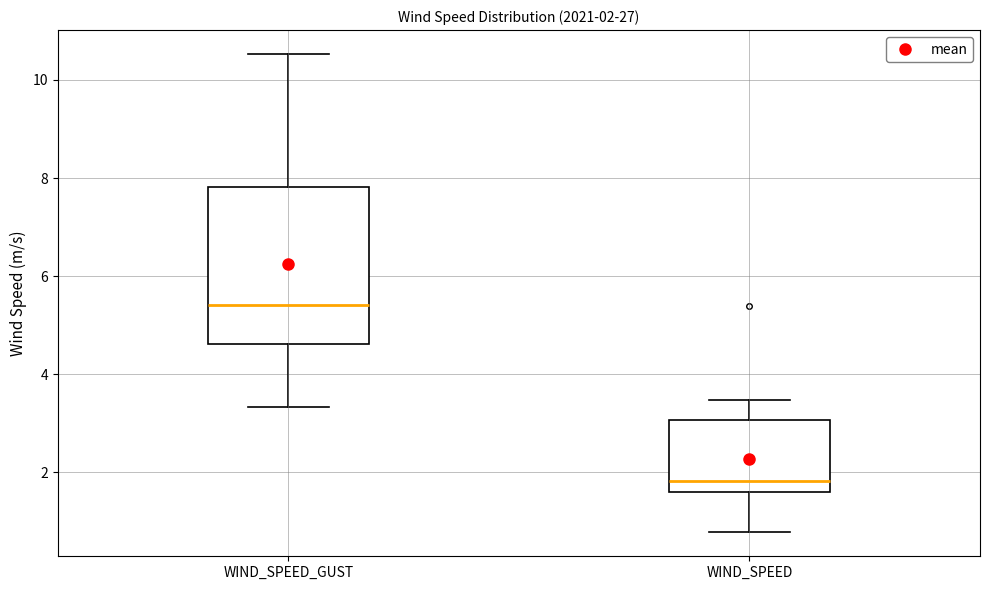

Which box is the tallest, from its lower edge to its upper edge?

WIND_SPEED_GUST